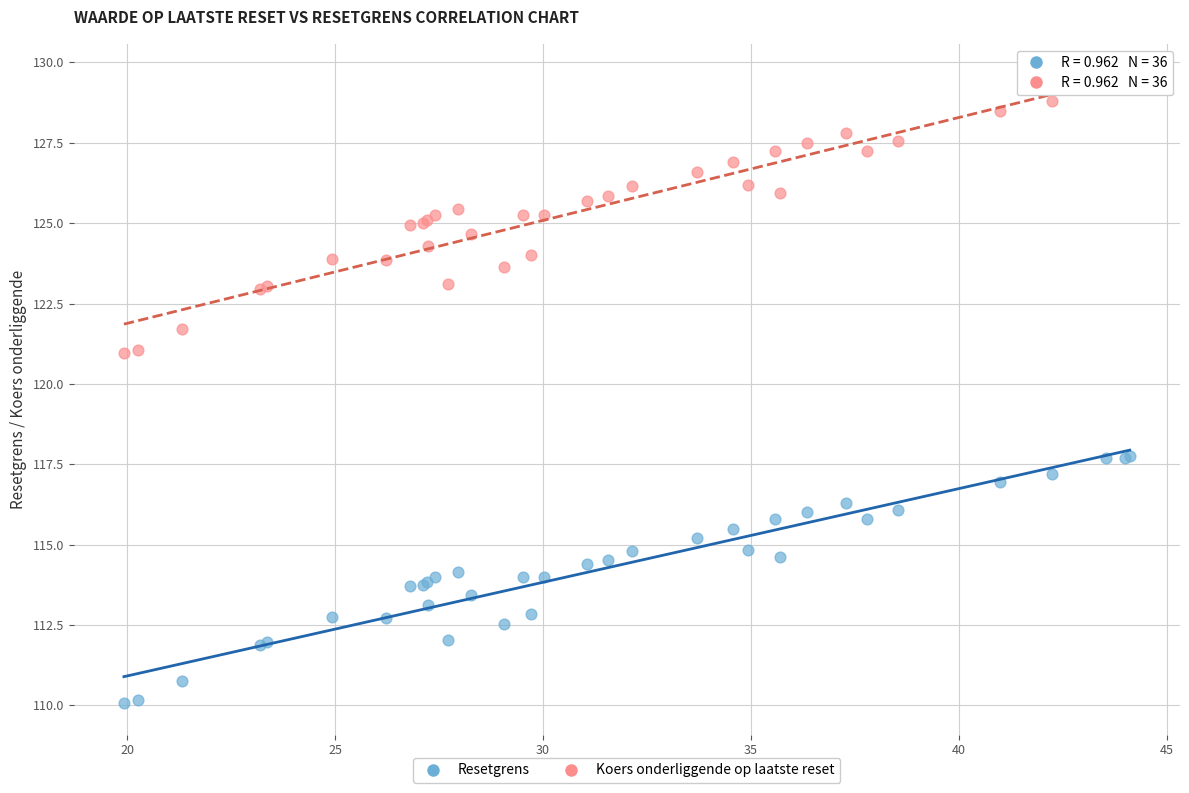

Which series contains the lowest Y value?

Resetgrens